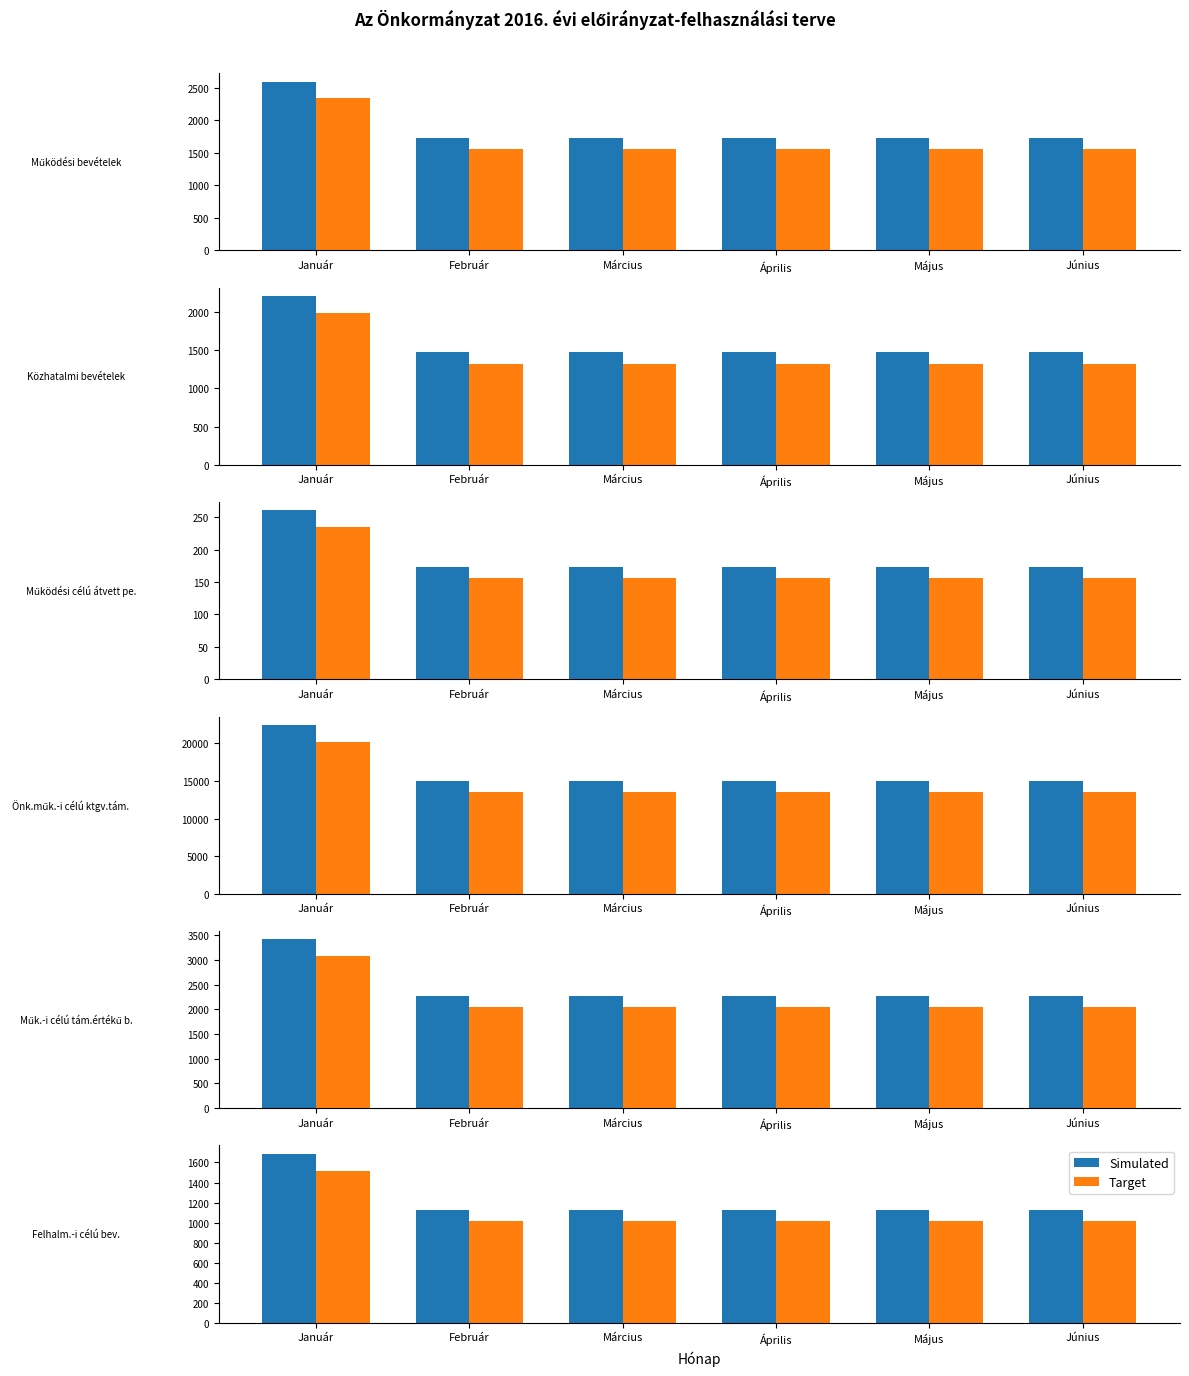

Which series has the largest range (max minus min)?

Simulated